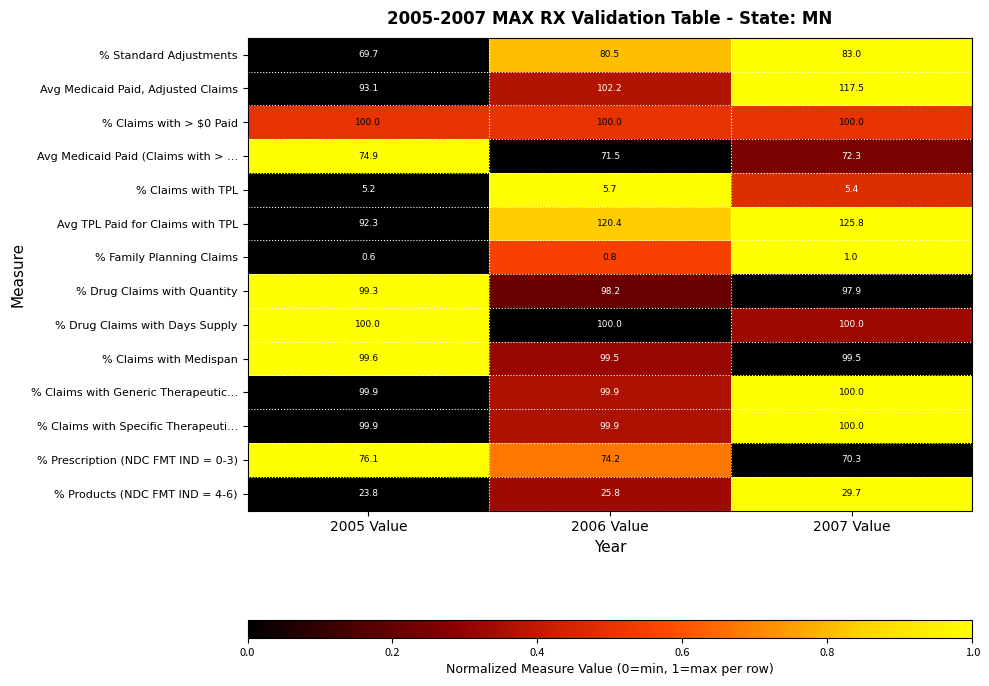

At which category does the chart reach its peak across all series?

2007 Value